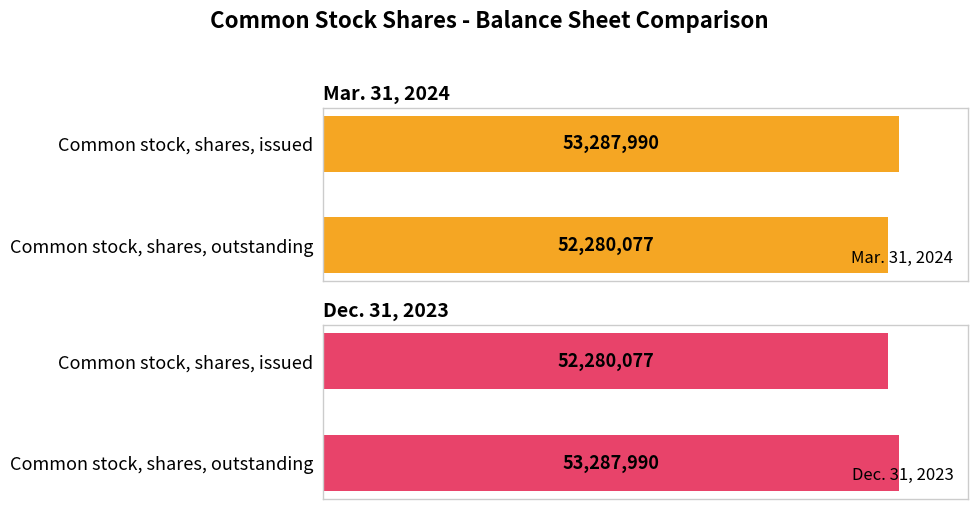

How many values in the Dec. 31, 2023 series are below 53287990?

1